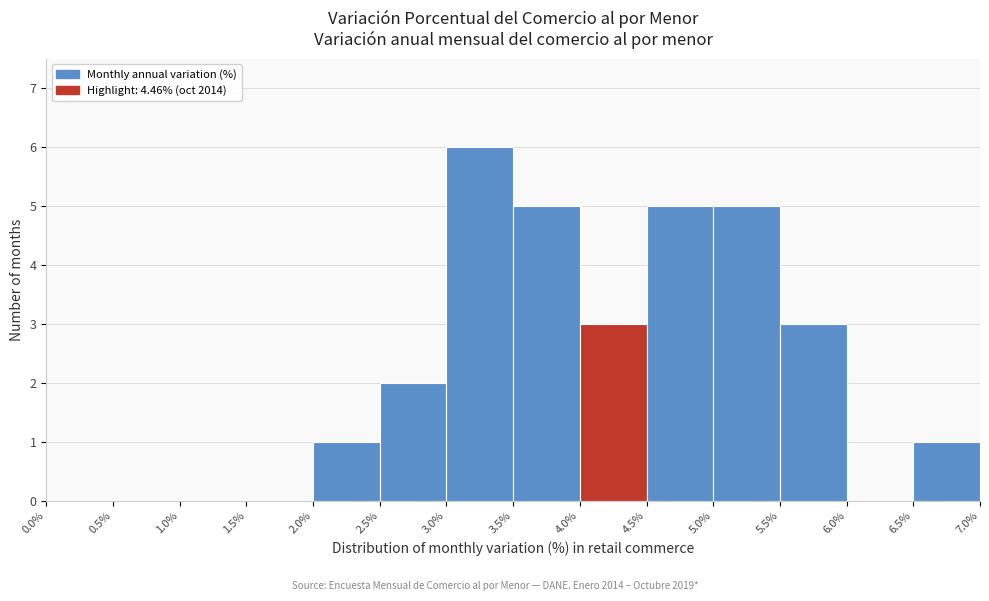

How tall is the bar that spans 4.0% to 4.5% on the x-axis? The values are not printed on the chart, so give them approximately, as read against the axis.

3